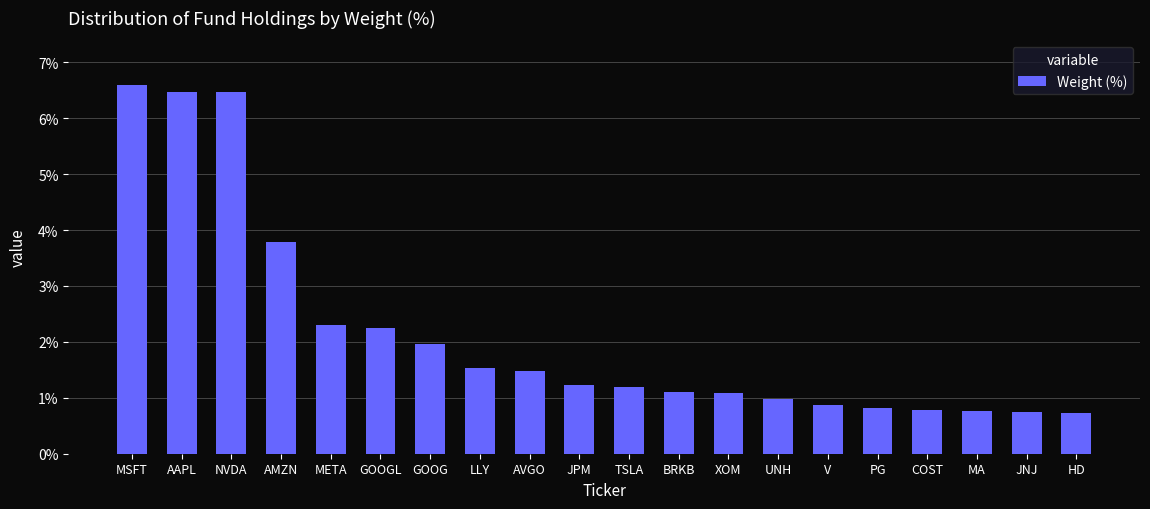

What is the minimum value shown in the chart?

0.7